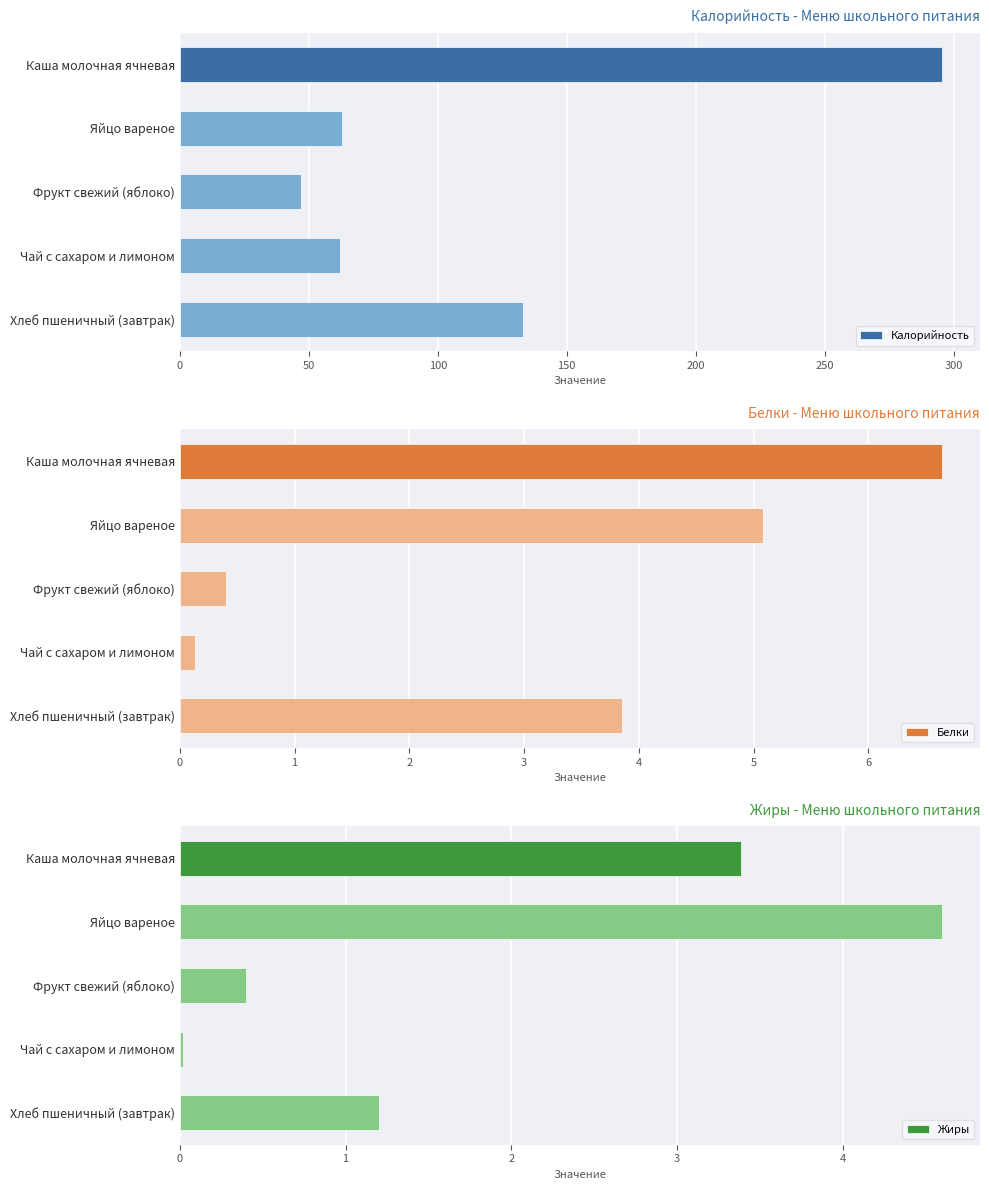

What is the minimum value for Калорийность?

47.0